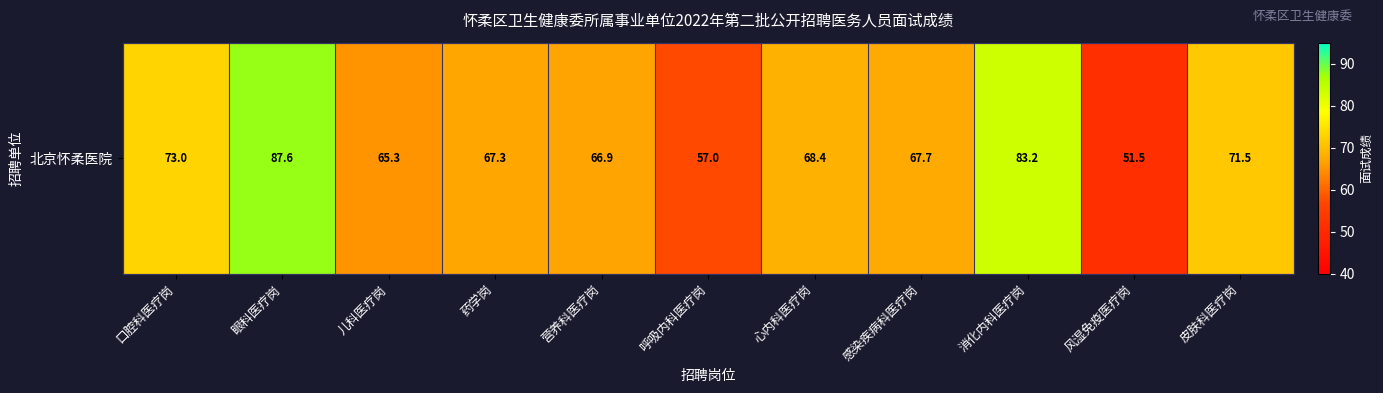

At which label does the data first exceed 67?

口腔科医疗岗